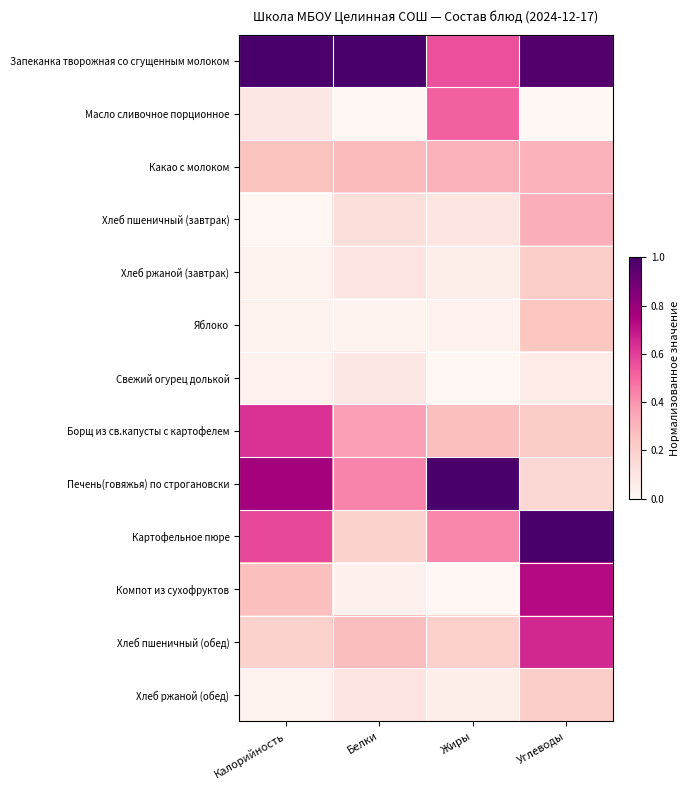

Rank the series by their maximum value, from lowest to highest.

Свежий огурец долькой, Хлеб ржаной (завтрак), Хлеб ржаной (обед), Яблоко, Какао с молоком, Хлеб пшеничный (завтрак), Масло сливочное порционное, Борщ из св.капусты с картофелем, Хлеб пшеничный (обед), Компот из сухофруктов, Запеканка творожная со сгущенным молоком, Печень(говяжья) по строгановски, Картофельное пюре